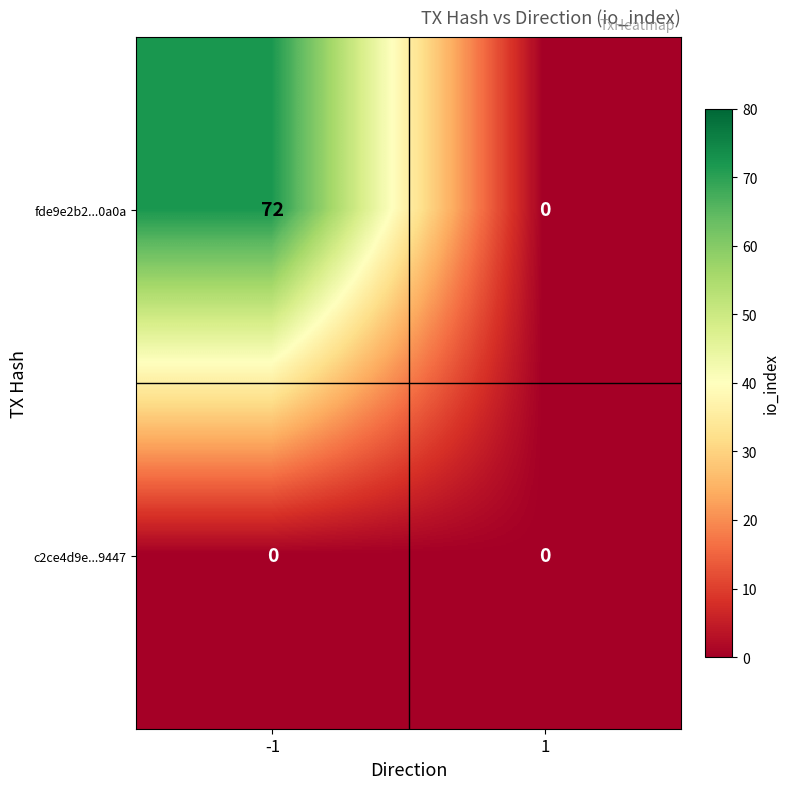

The fde9e2b2...0a0a series shows 108 at -1. True or false?

False